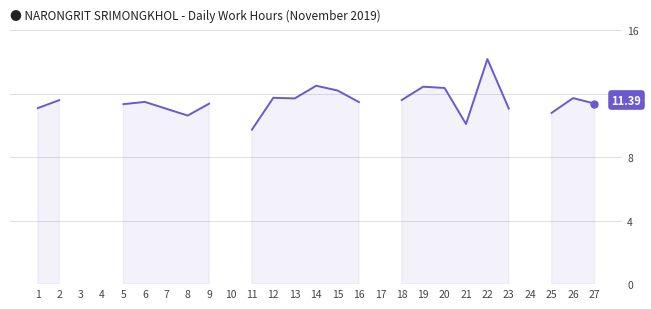

At which category does the chart reach its peak across all series?

22